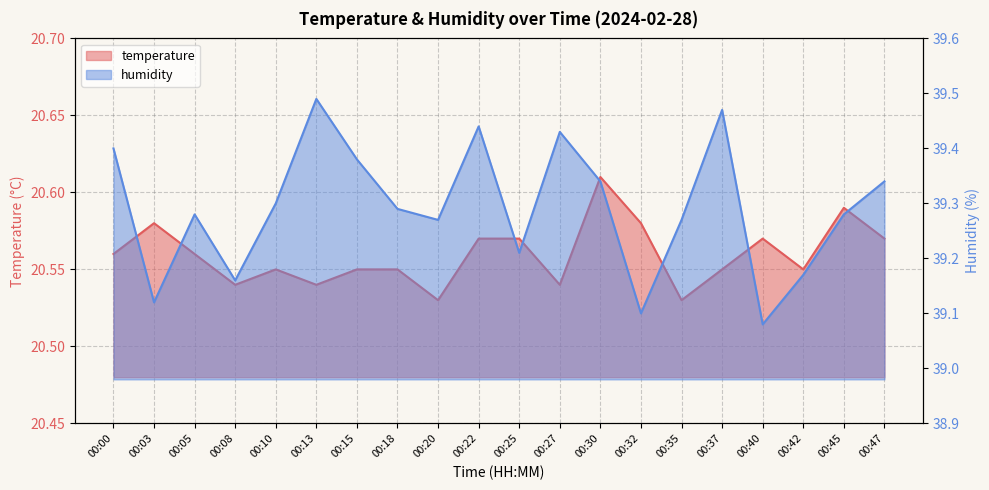

At which label does humidity reach its peak?

00:13